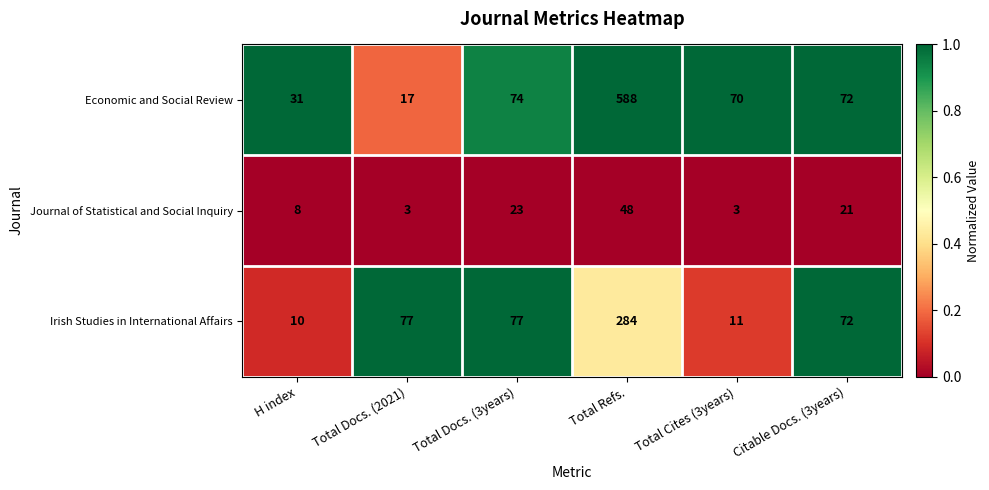

List the series in order of their overall mean, highest first.

Economic and Social Review, Irish Studies in International Affairs, Journal of Statistical and Social Inquiry